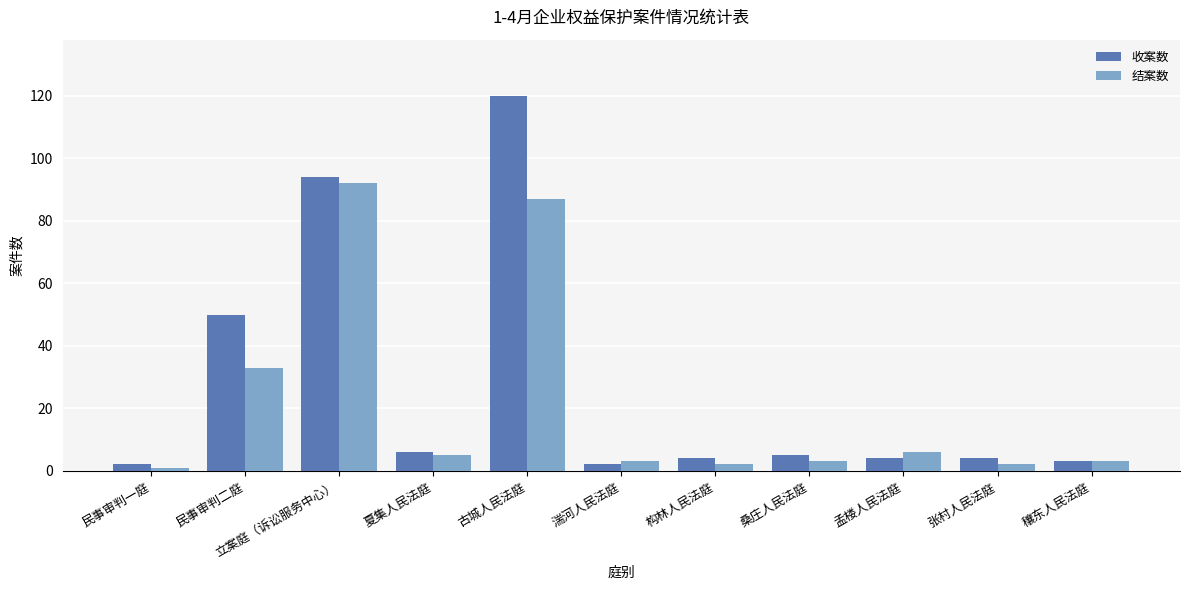

What are all the series names shown in the legend?

收案数, 结案数